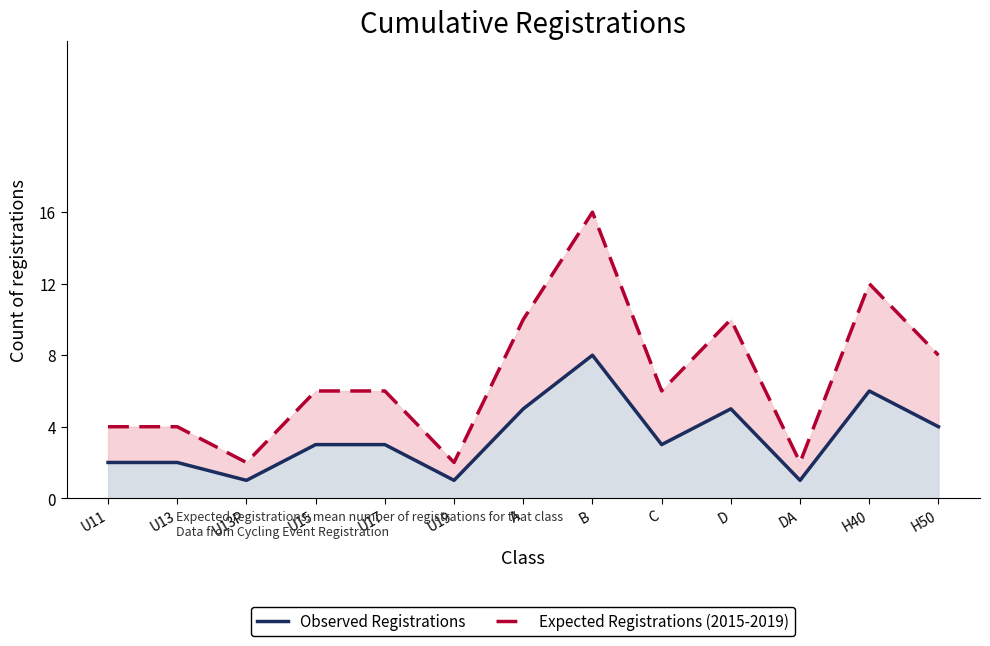

What is the greatest value displayed?

16